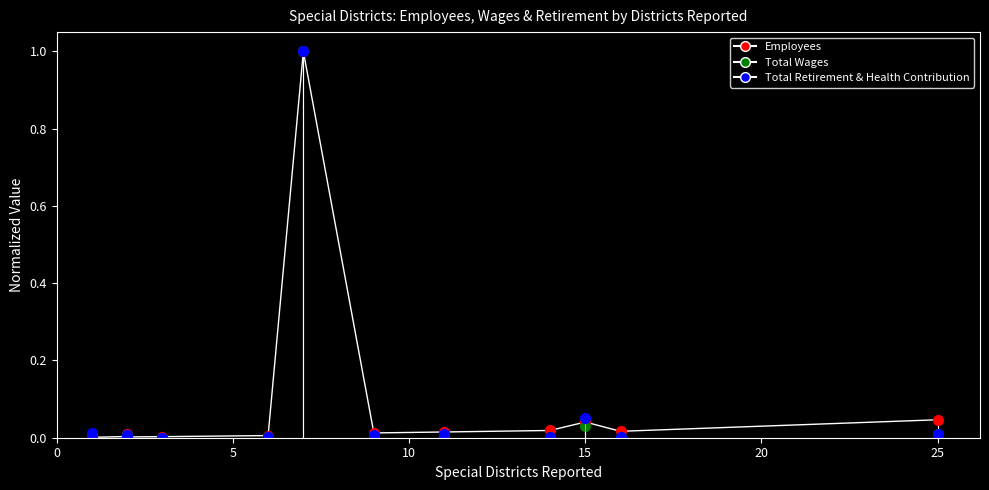

Reading left to right, what are all the values shown in this chart?

0.0	0.0	0.0	0.0	0.0	0.0	0.0	0.0	0.0	1.0	0.0	0.0	0.0	0.0	0.0	0.0